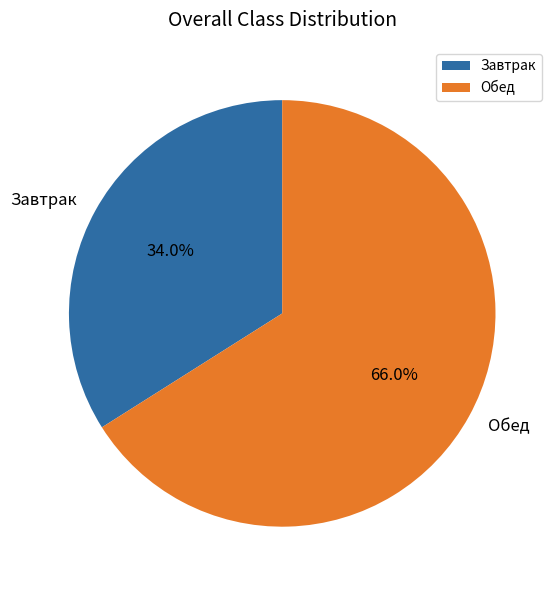

Rank the categories by value from lowest to highest.

Завтрак, Обед